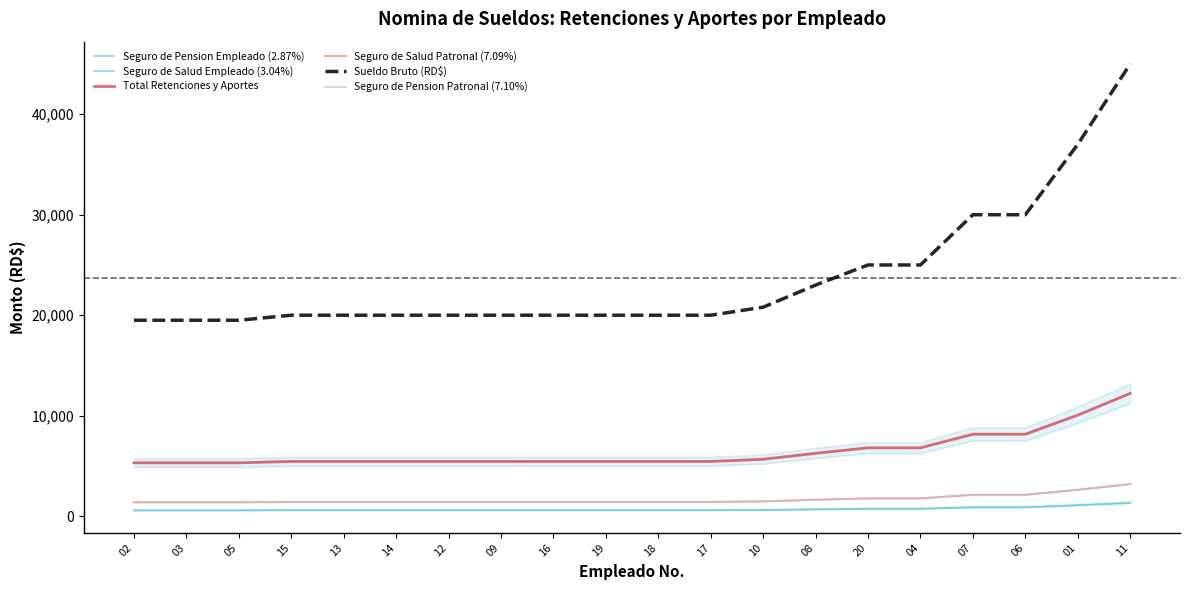

Is the value of Sueldo Bruto (RD$) at 13 greater than the value of Seguro de Pension Patronal (7.10%) at 09?

Yes